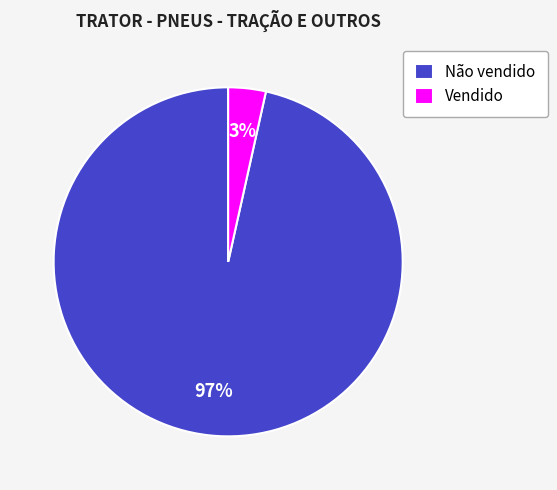

Which slice is the largest?

Não vendido